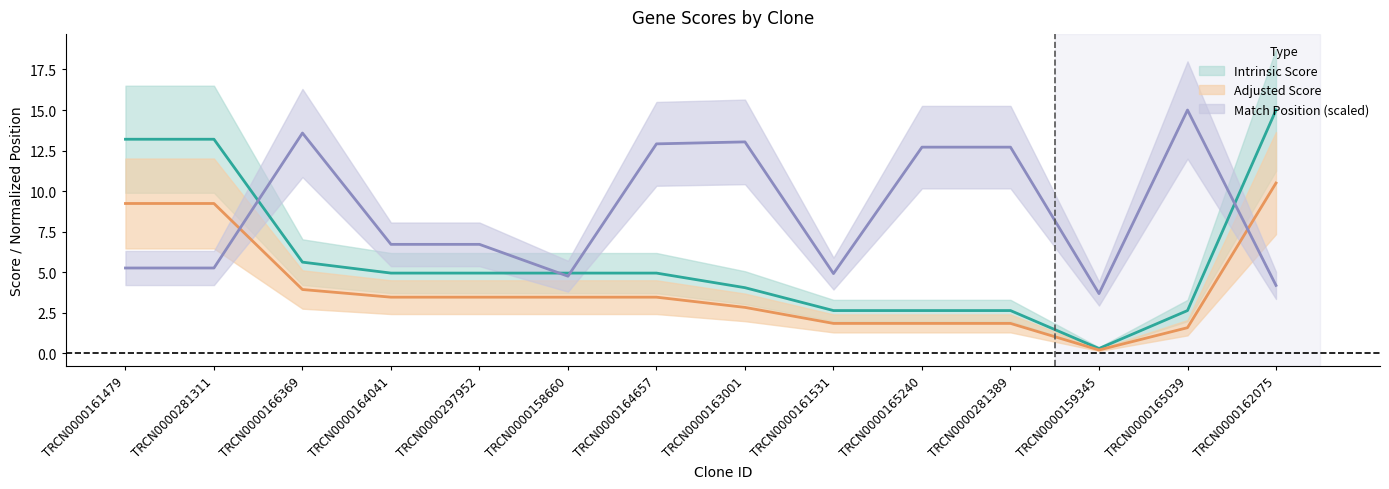

At how many categories does at least one series exceed 12?

9